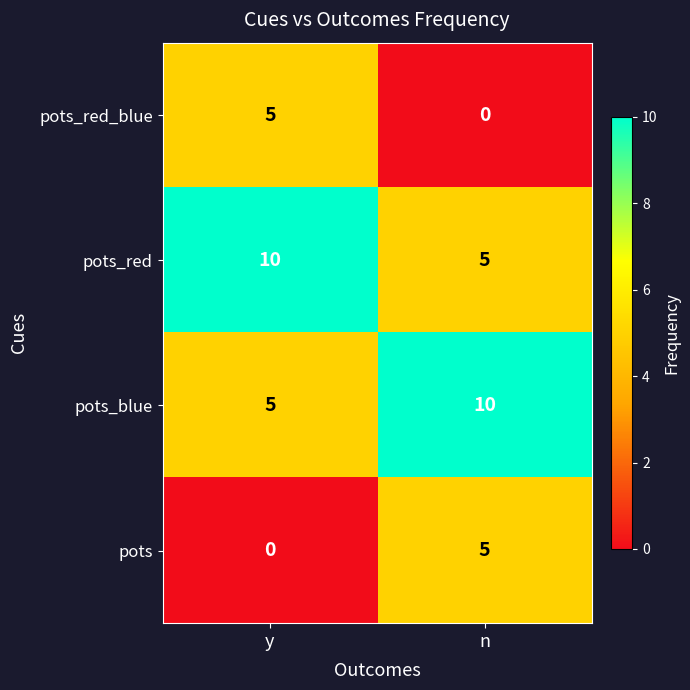

What is the difference between the maximum and minimum values in the pots_red series?

5